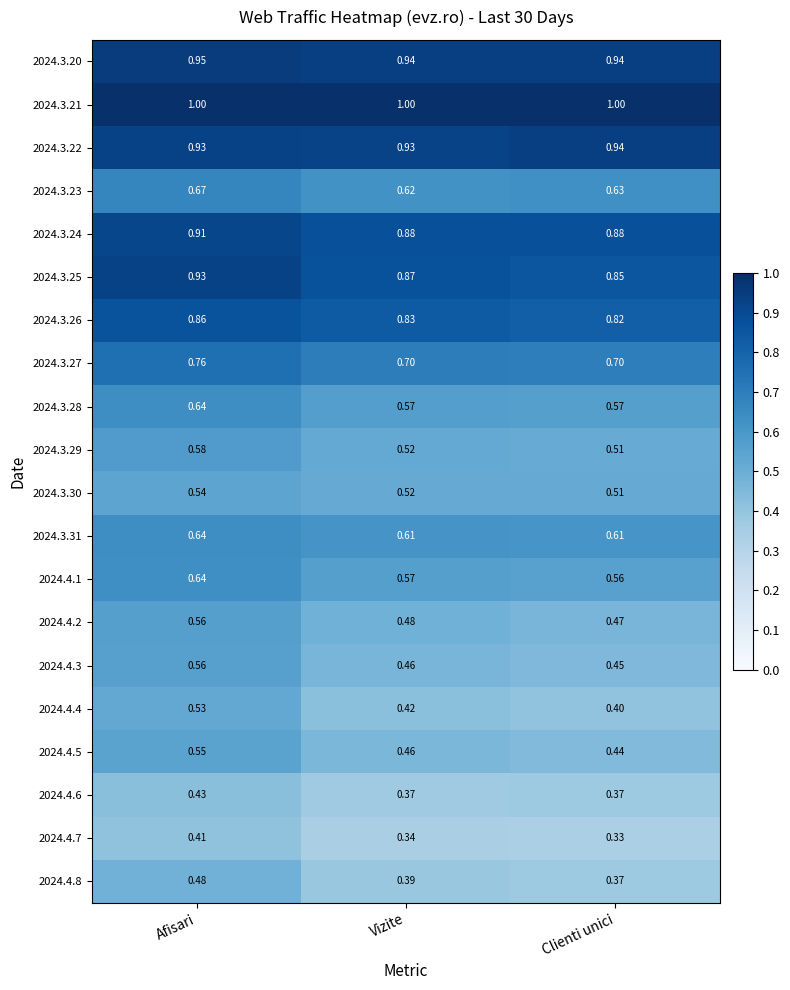

Which label corresponds to the smallest value in the chart?

Clienti unici